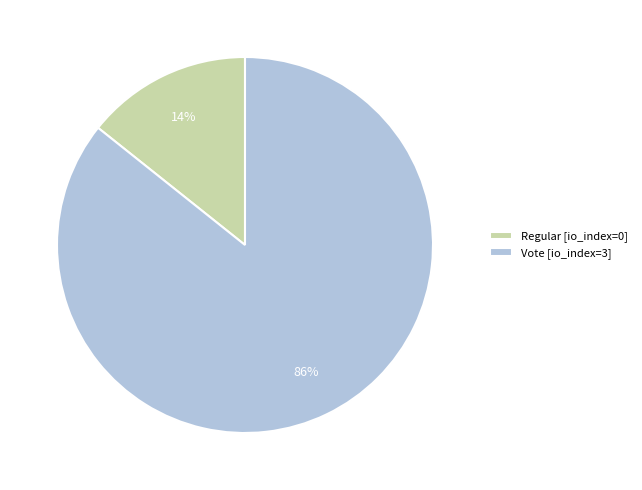

Rank the categories by value from lowest to highest.

Regular, Vote